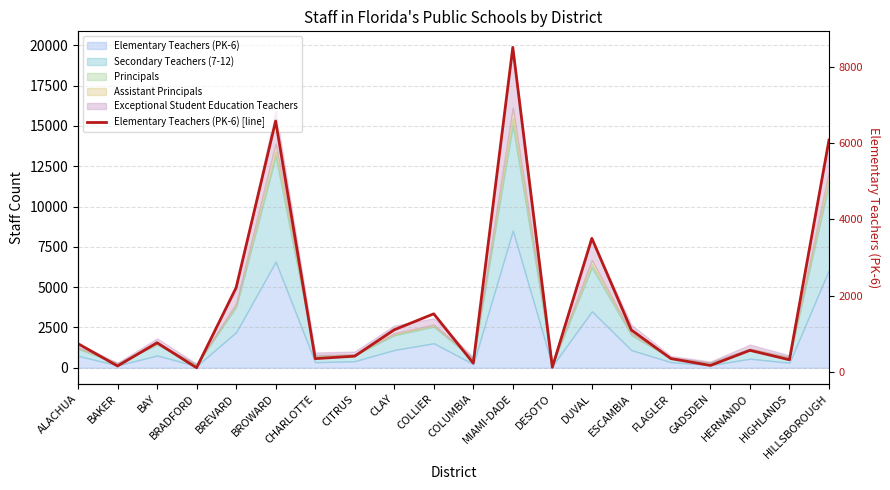

The value at ALACHUA is 740. True or false?

True